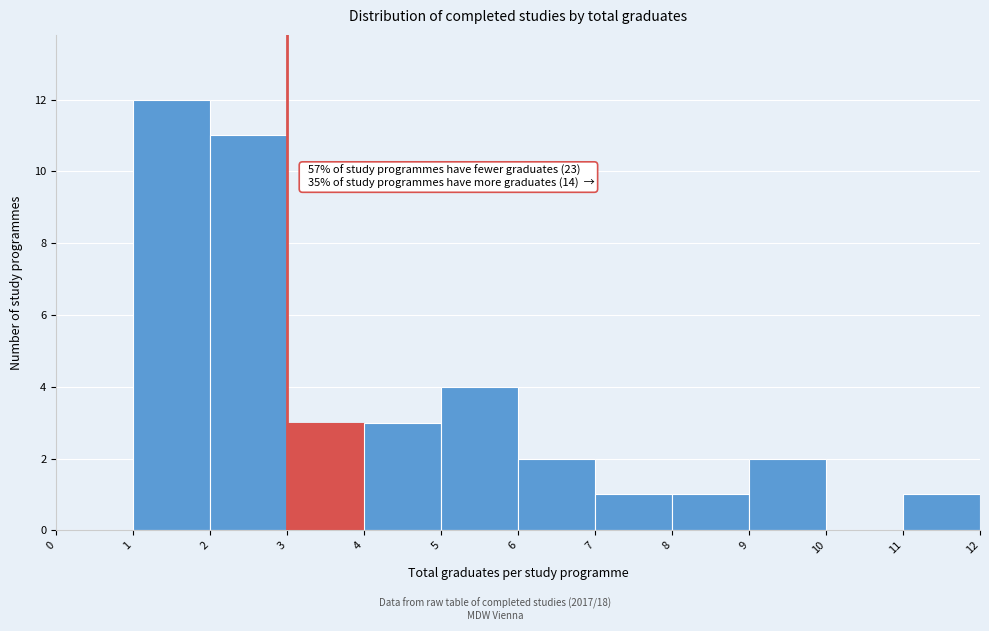

Which range on the x-axis has the tallest bar?

1 to 2